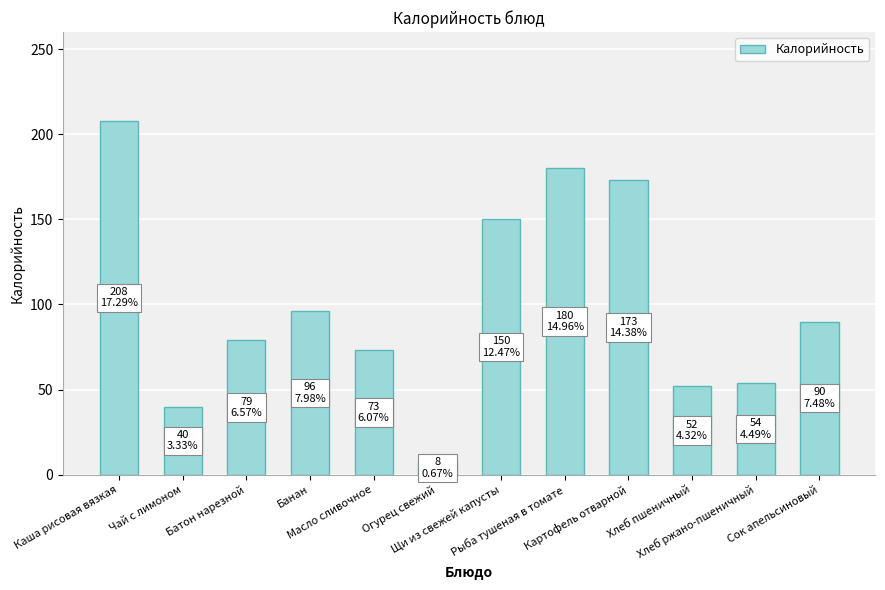

What is the minimum value shown in the chart?

8